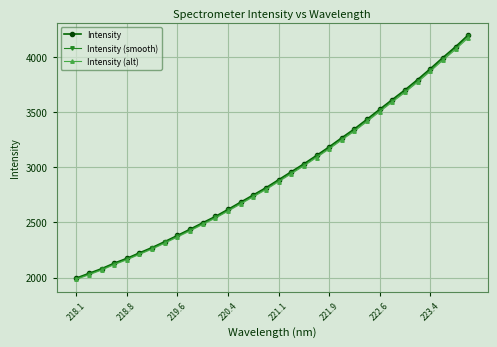

What is the value of the Intensity point at the 18th from the left?

2959.0